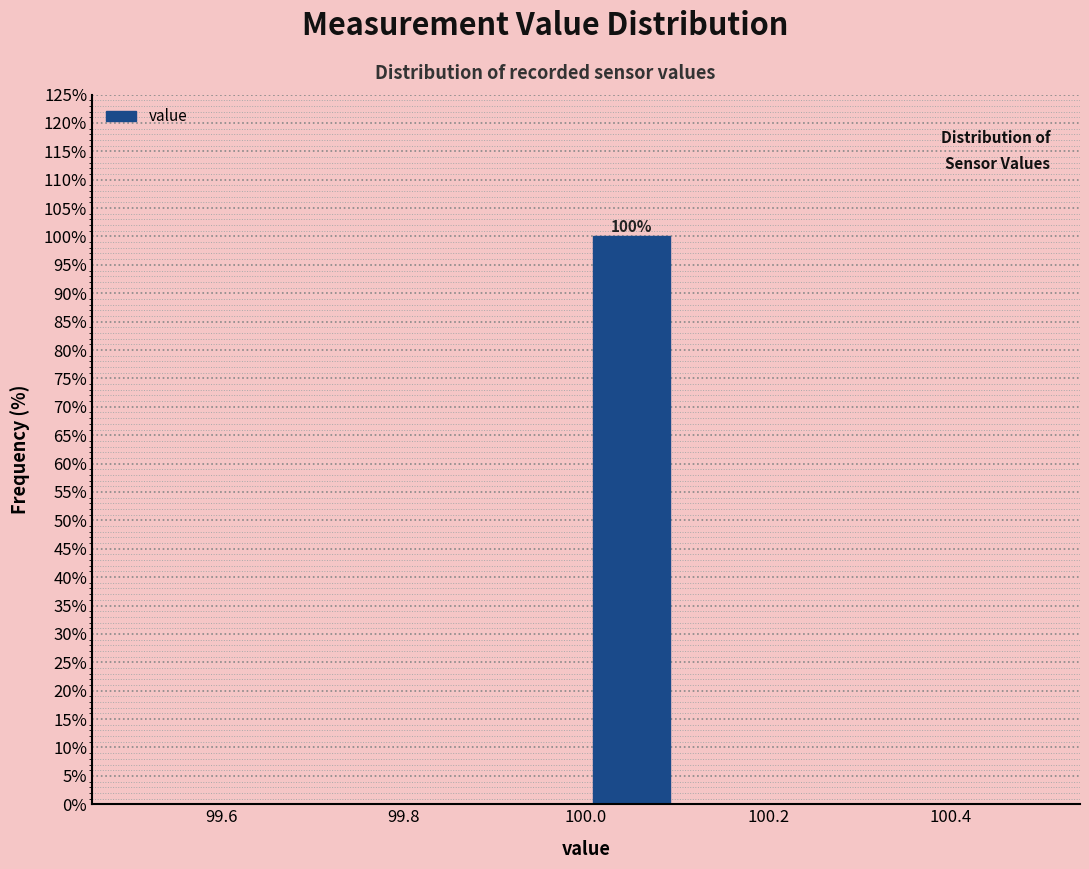

Which range on the x-axis has the tallest bar?

100.0 to 100.1